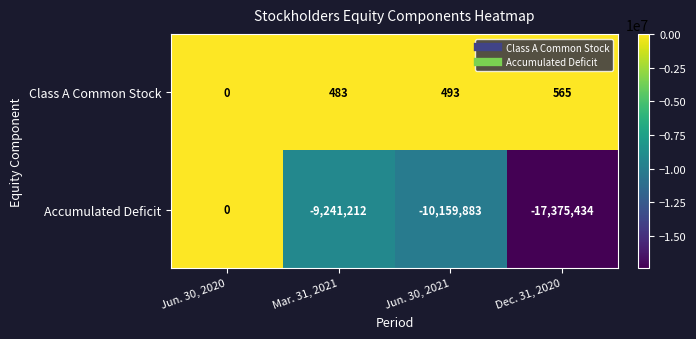

Reading left to right, transcribe all the data shown in this chart.

Class A Common Stock: 0	483	493	565
Accumulated Deficit: 0	-9241212	-10159883	-17375434